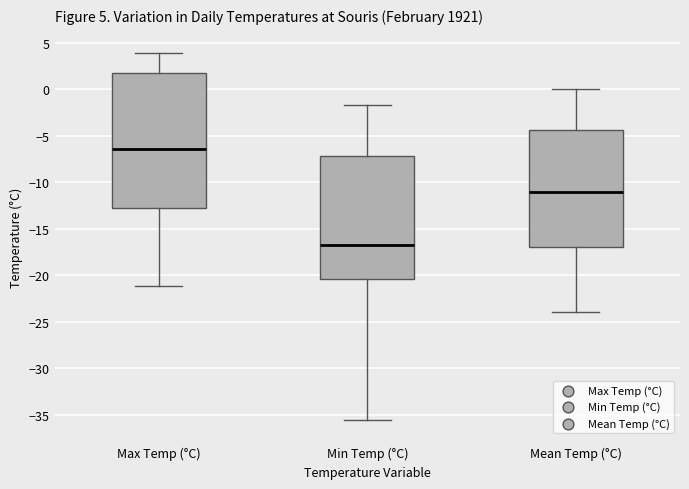

Which box's median line is the lowest?

Min Temp (°C)